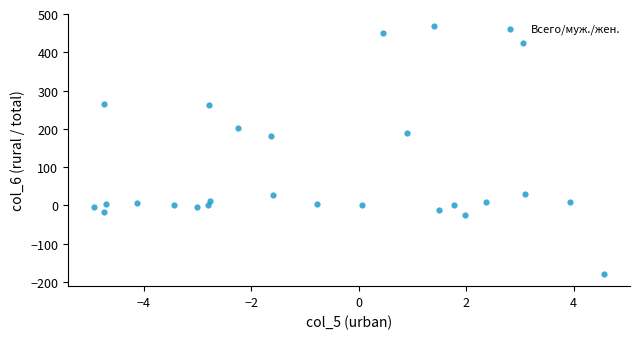

What Y value in the scatter plot is closest to 144?

180